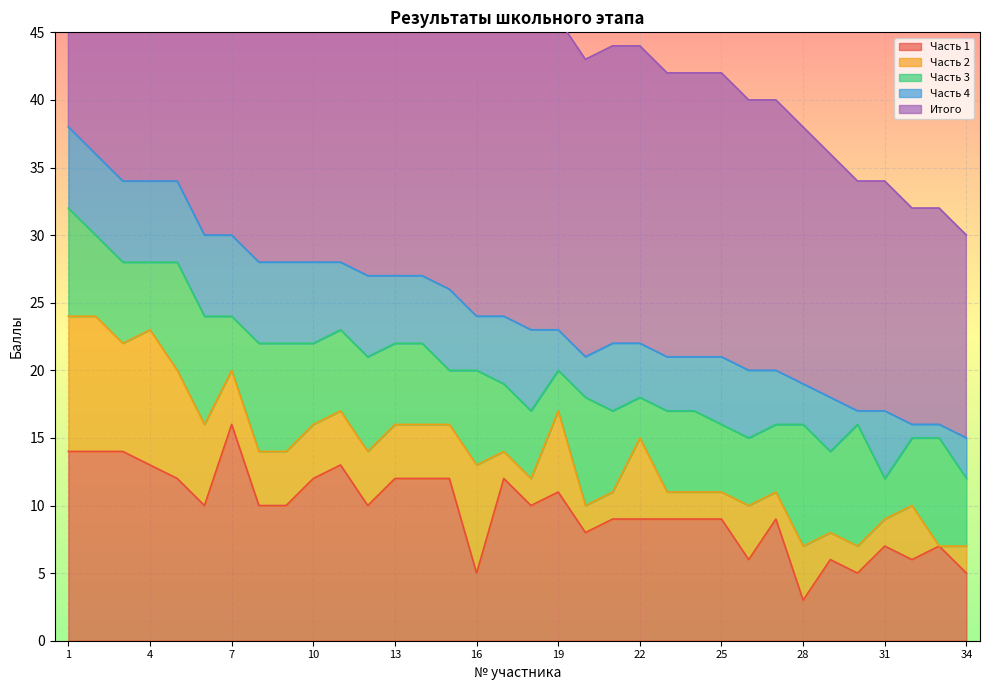

List the labels in order of Часть 4 value, largest first.

1, 2, 3, 4, 5, 6, 7, 8, 9, 10, 12, 15, 18, 11, 13, 14, 17, 21, 25, 26, 31, 16, 22, 23, 24, 27, 29, 19, 20, 28, 34, 30, 32, 33